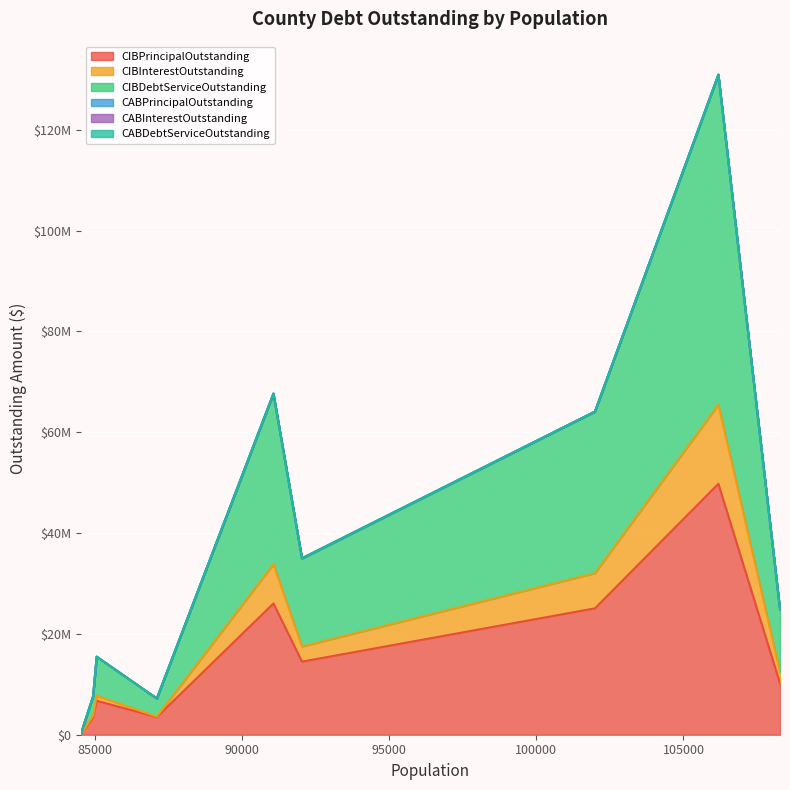

How many data points in CIBDebtServiceOutstanding are less than 12445092?

4